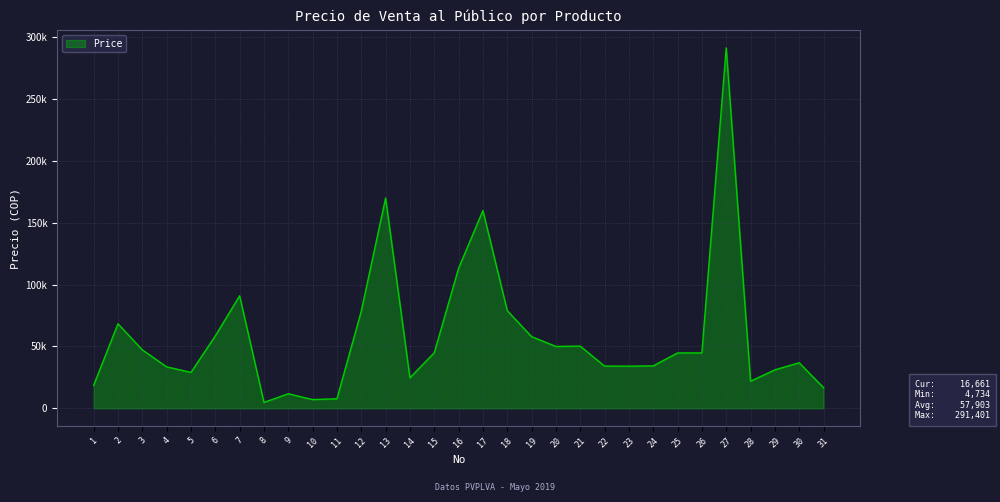

What is the maximum value shown in the chart?

291401.0